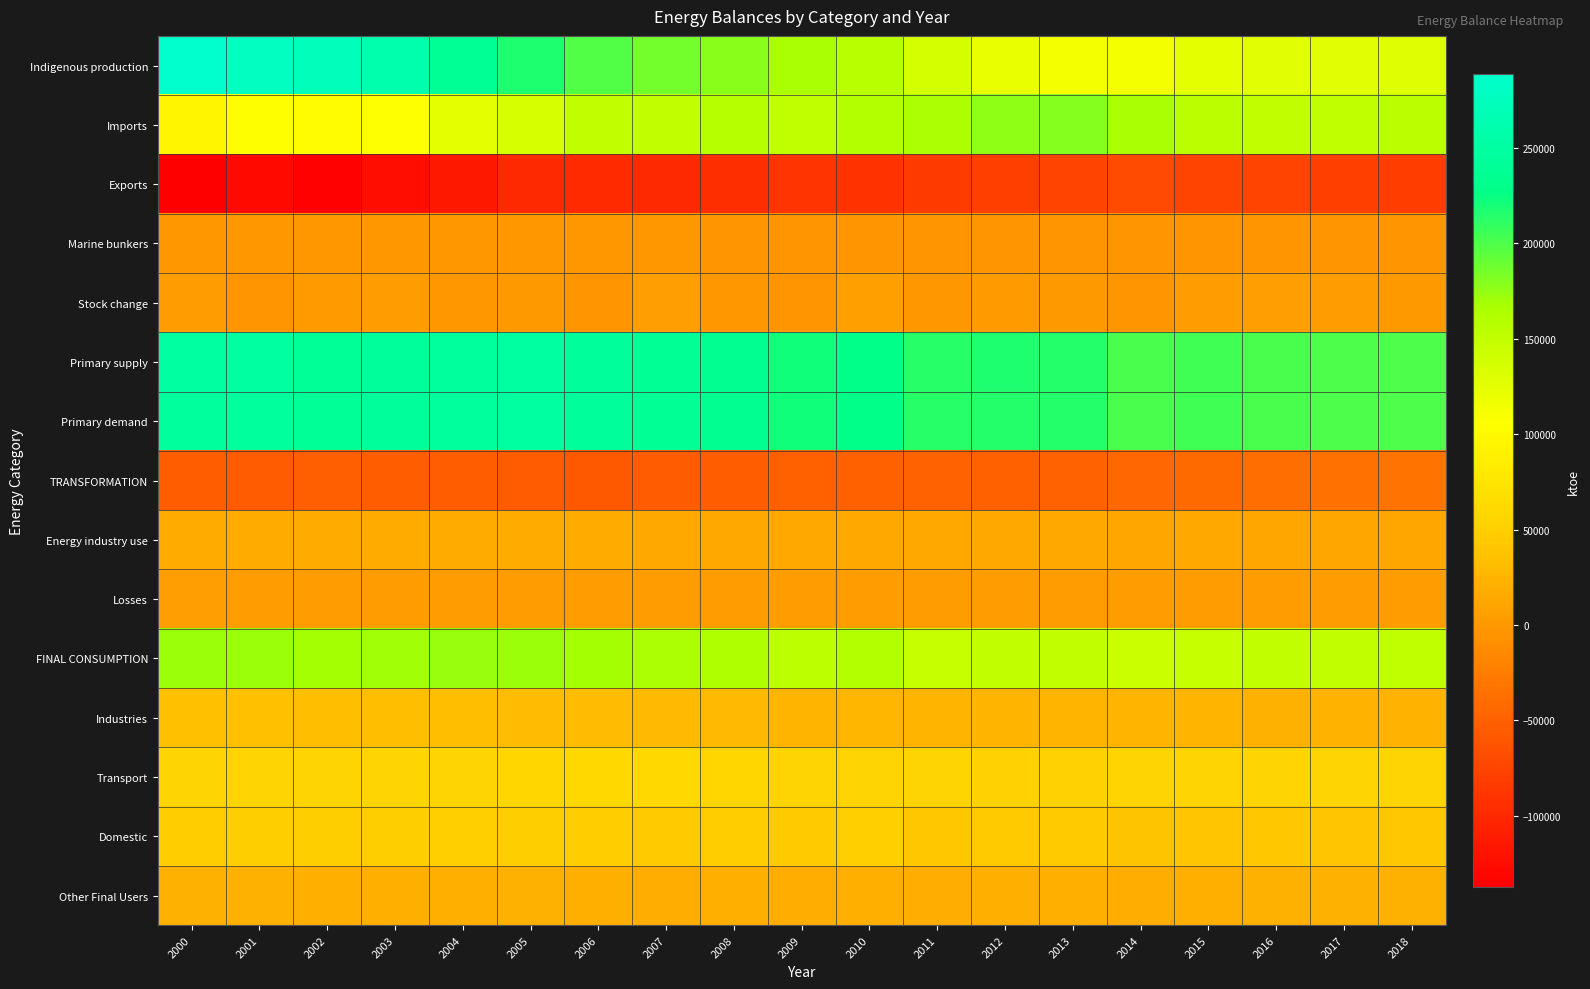

How many data points does each series have?

19